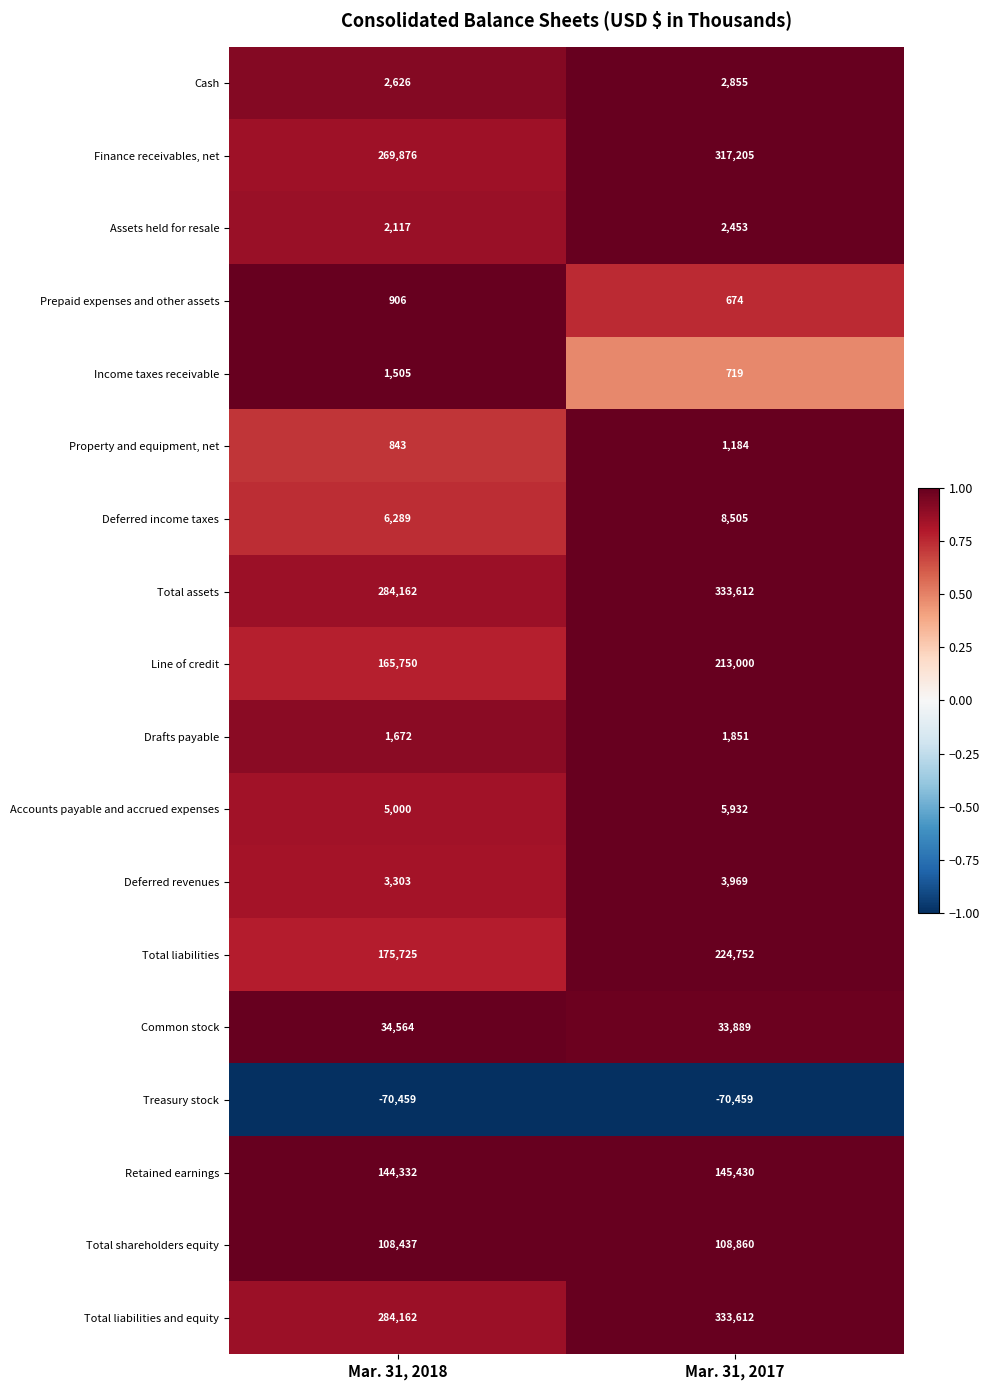

How many categories are shown in the chart?

2